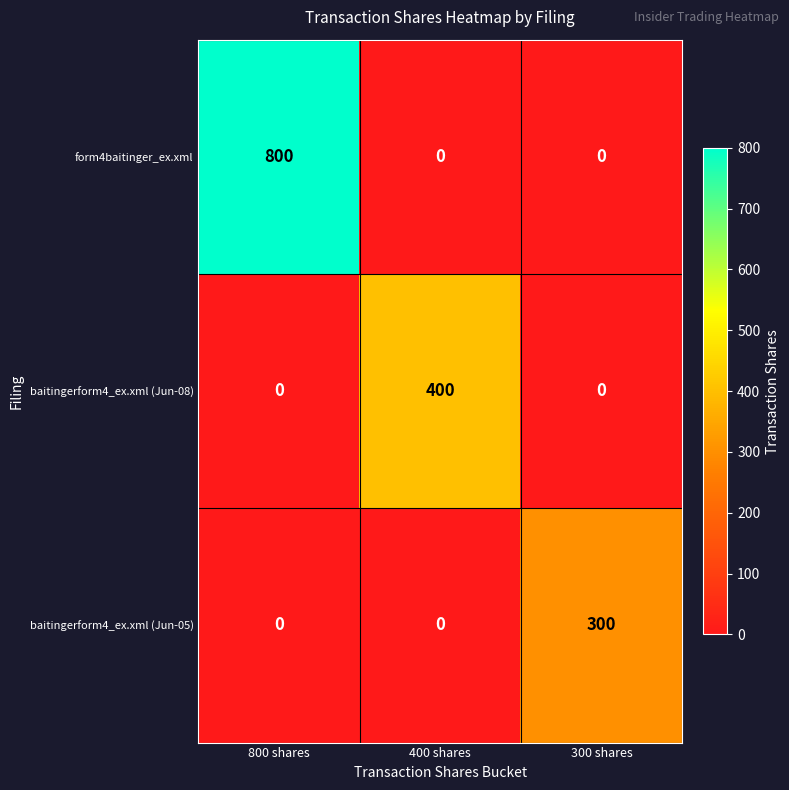

How many data points does each series have?

3